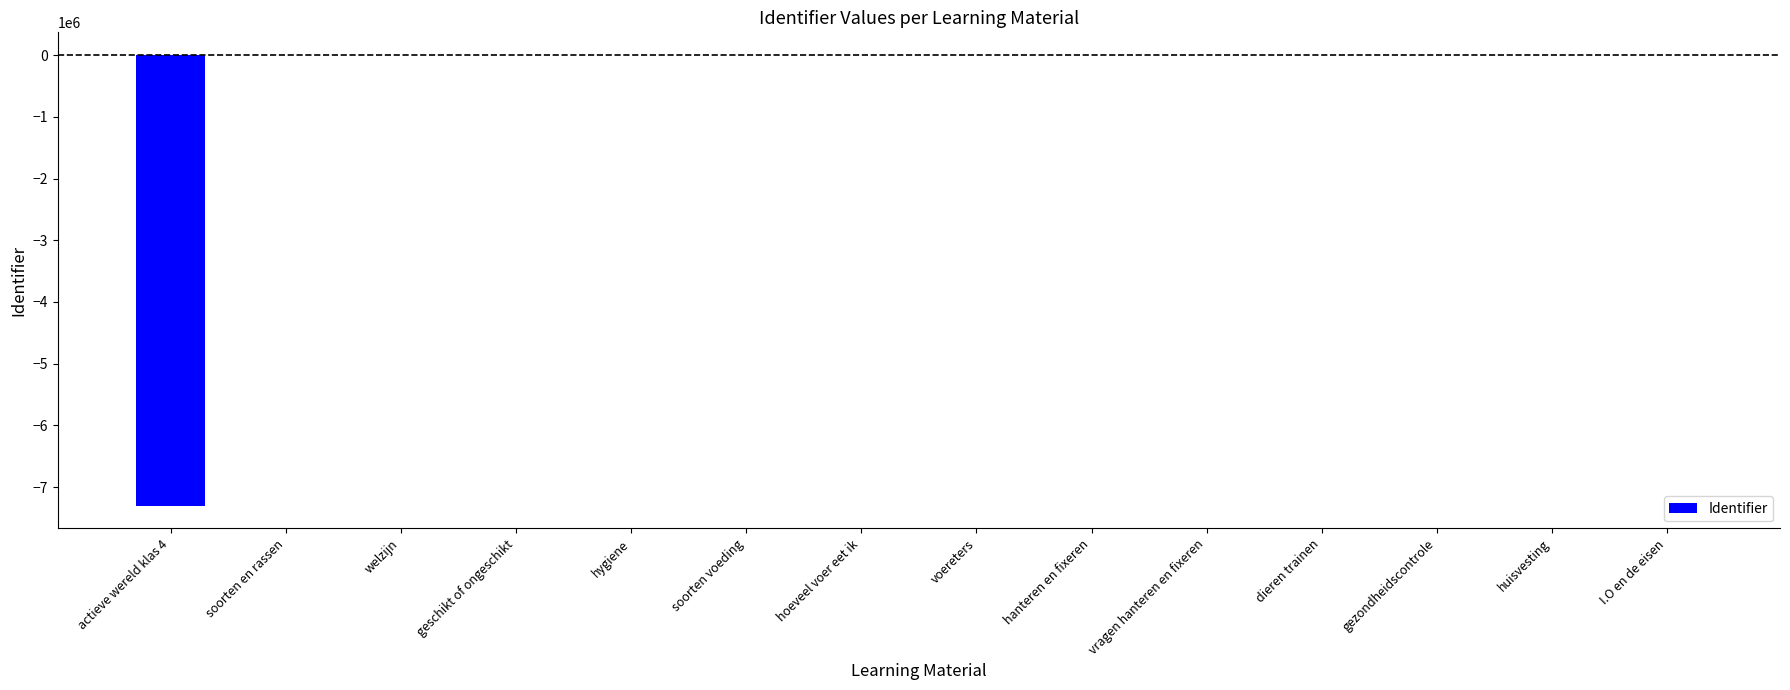

What value does the data have at huisvesting?

-776.4